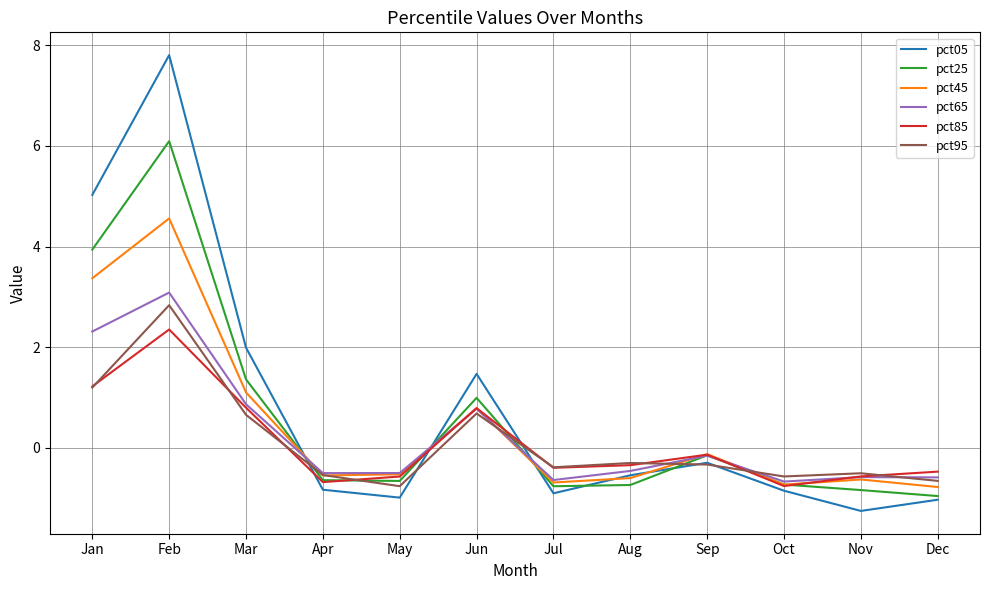

Is the value of pct25 at Nov greater than the value of pct45 at Apr?

No